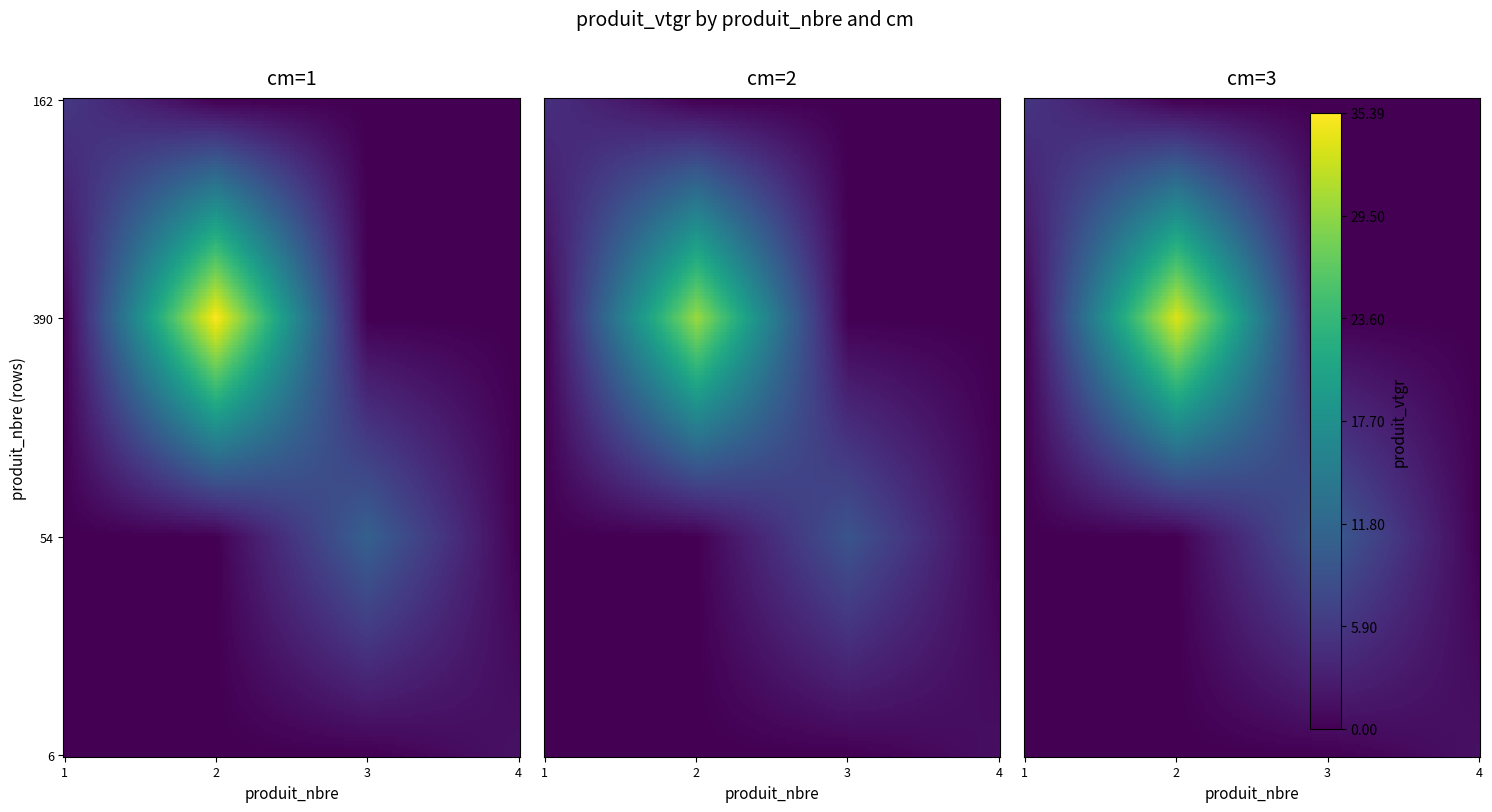

Which series changed the most between 162 and 54?

3